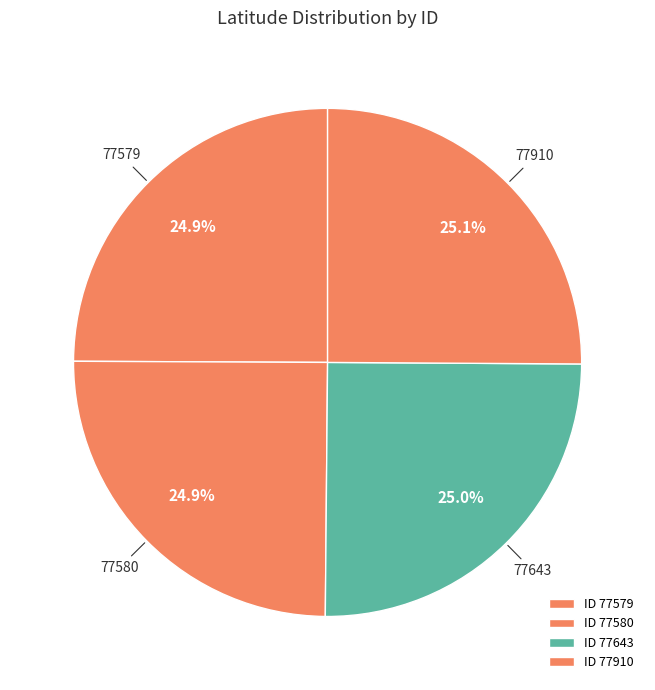

How many segments does this pie chart have?

4